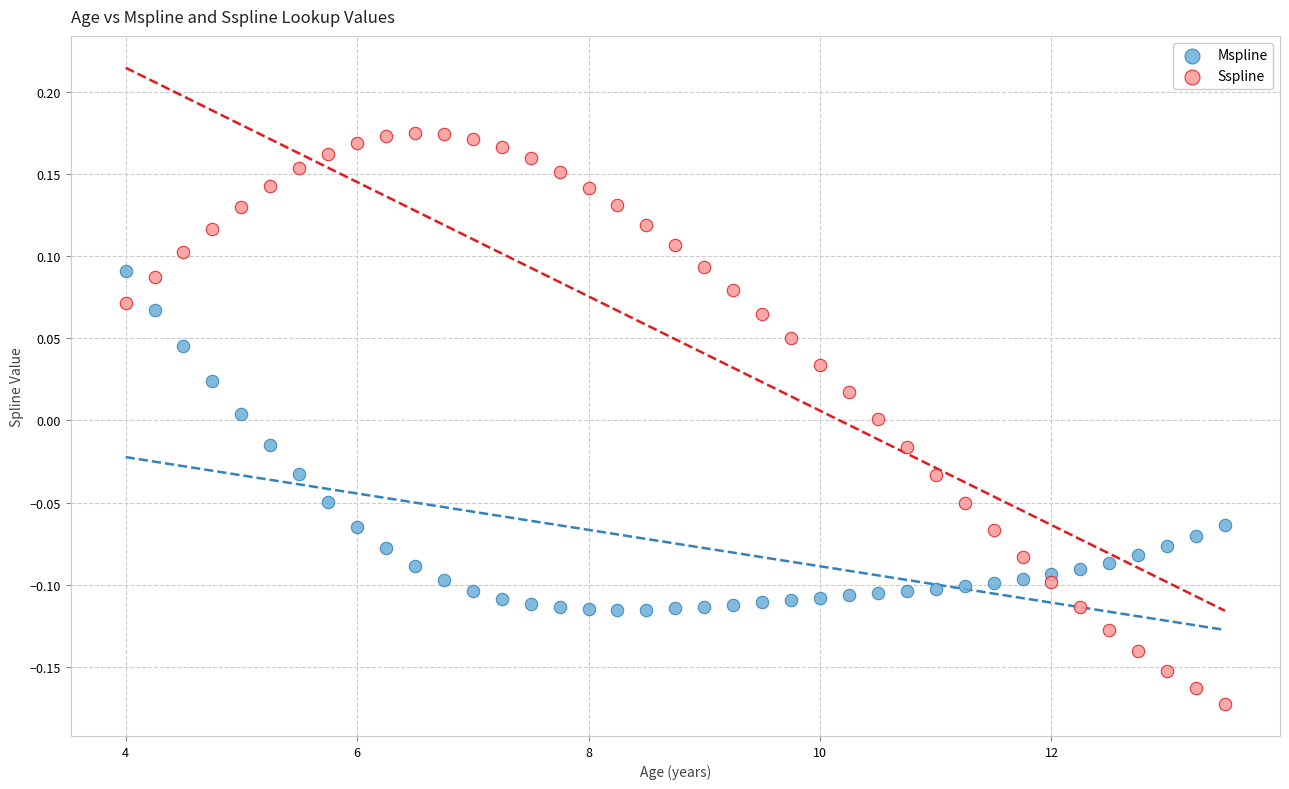

Across all data points, what is the range of Y values (max minus min)?

0.3